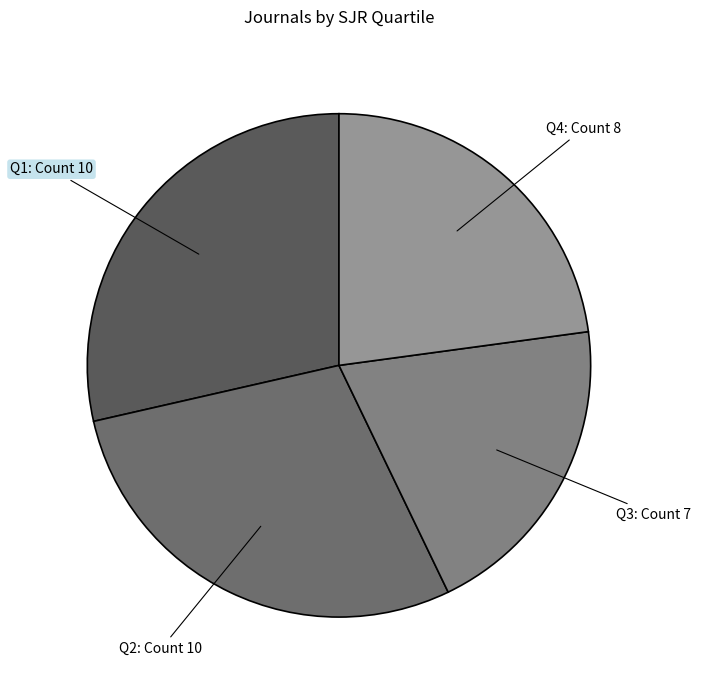

How many segments does this pie chart have?

4